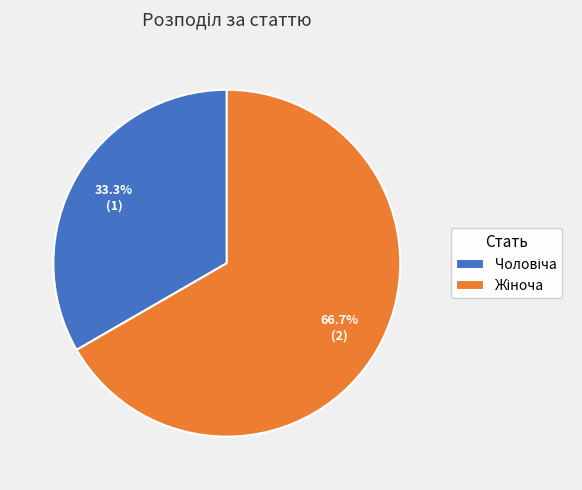

How many segments does this pie chart have?

2